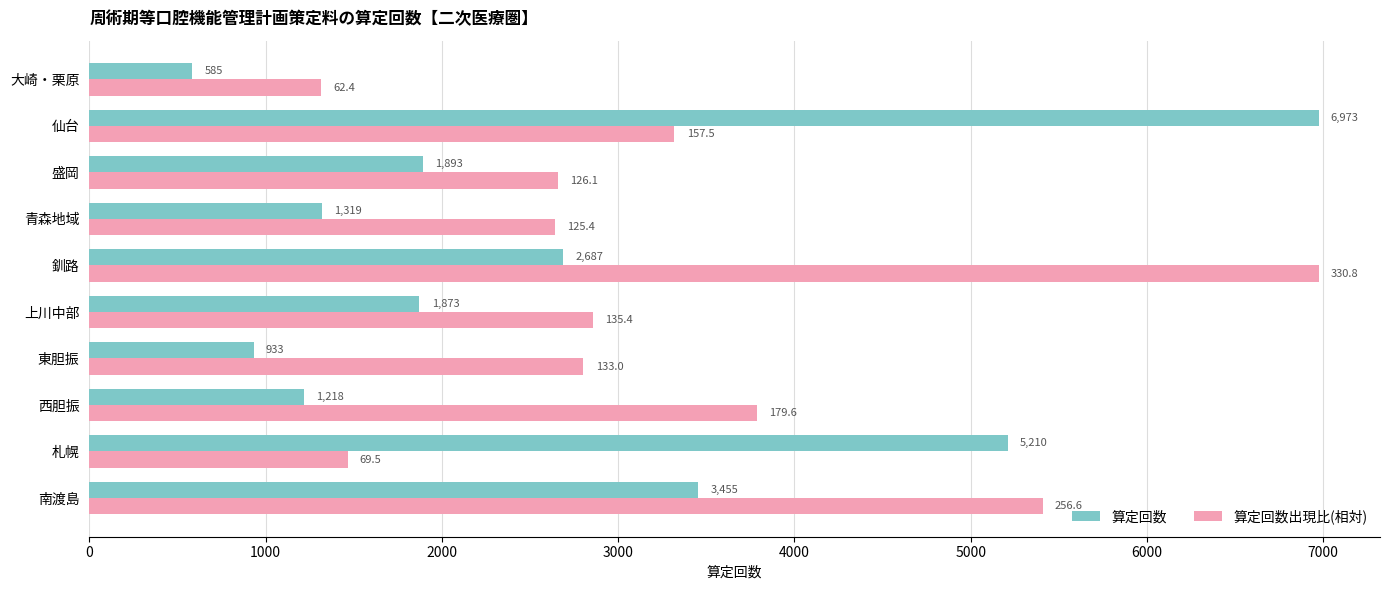

Rank the series by their average value, from lowest to highest.

算定回数, 算定回数出現比(相対)